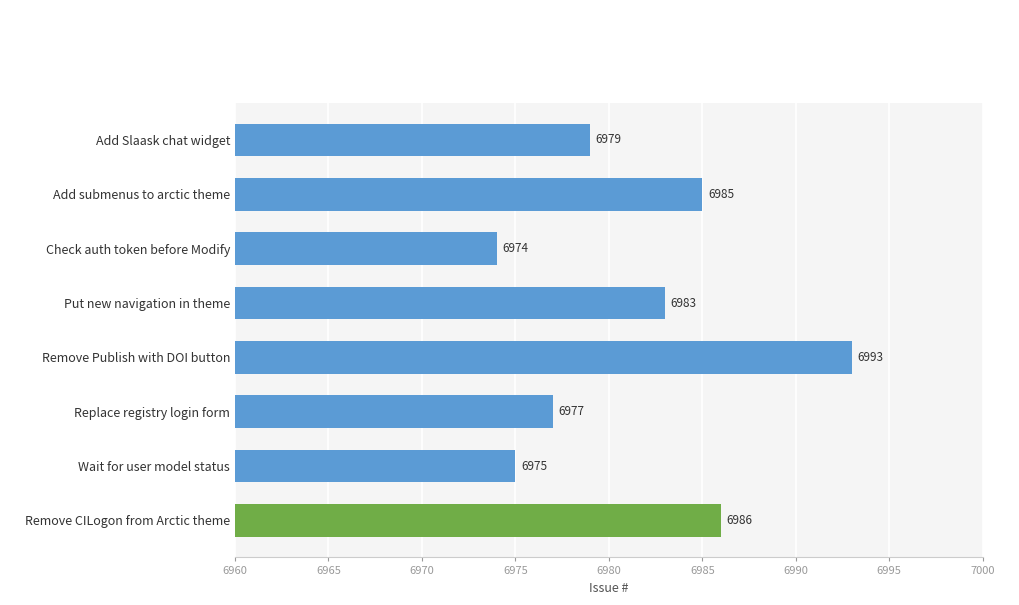

Reading bottom to top, extract all data points from this chart.

Remove CILogon from Arctic theme=6986	Wait for user model status=6975	Replace registry login form=6977	Remove Publish with DOI button=6993	Put new navigation in theme=6983	Check auth token before Modify=6974	Add submenus to arctic theme=6985	Add Slaask chat widget=6979